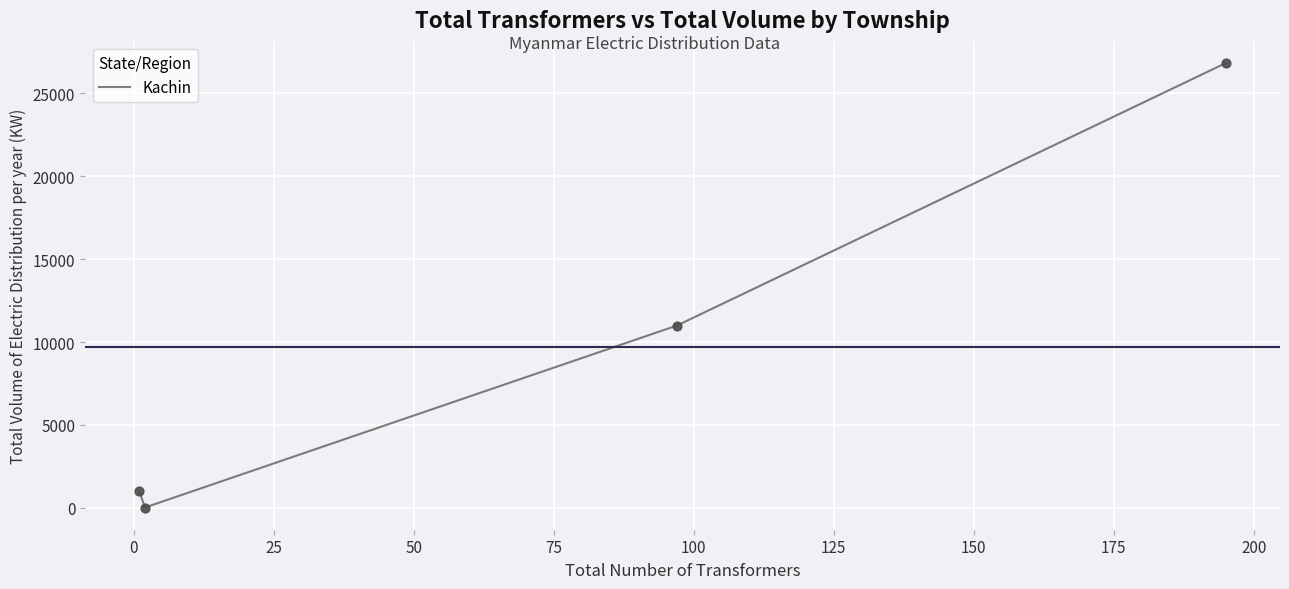

How many interior local valleys (lower than both neighbors) does the data have?

1